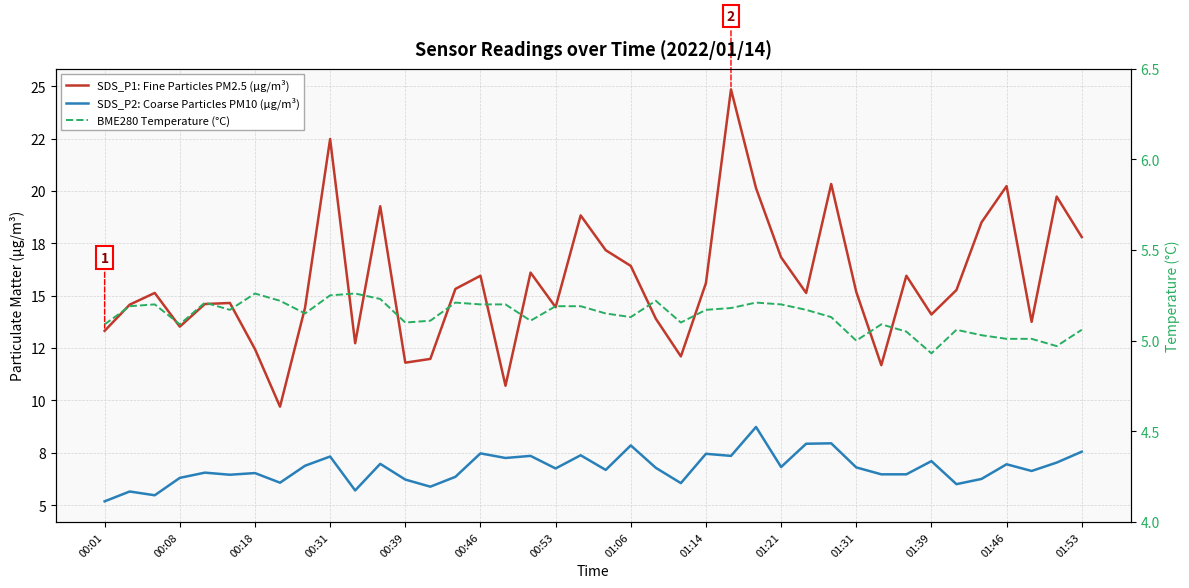

How many interior local valleys does the BME280 Temperature (°C) series have?

10